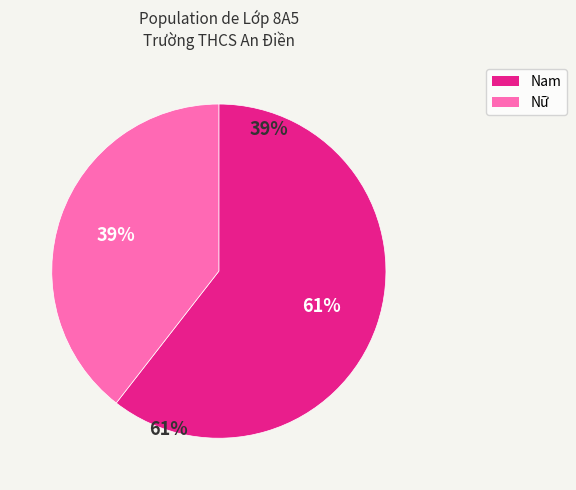

To the nearest percent, what is the average slice percentage?

50%